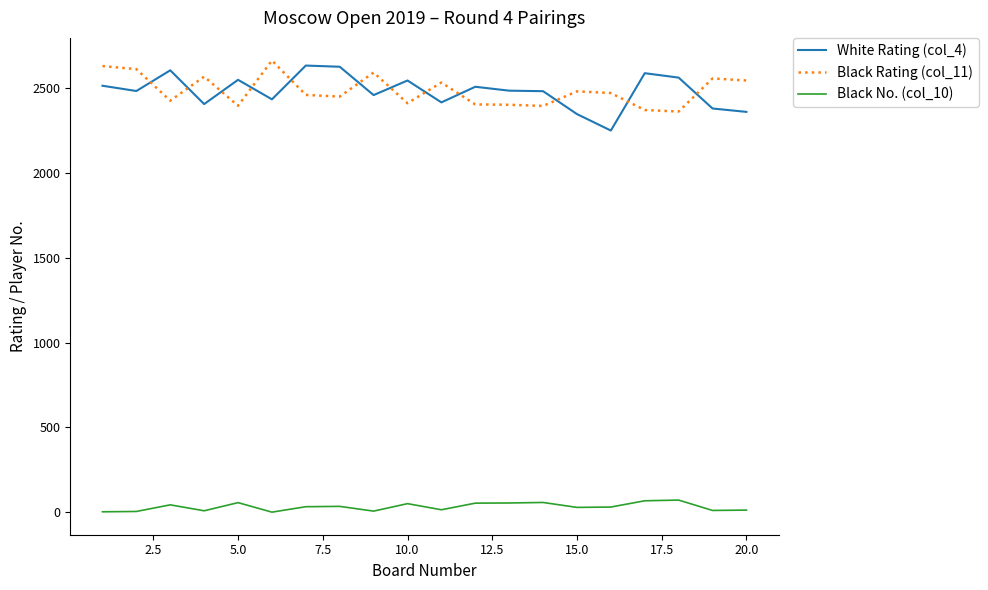

True or false: Black No. (col_10) and White Rating (col_4) cross at least once.

False